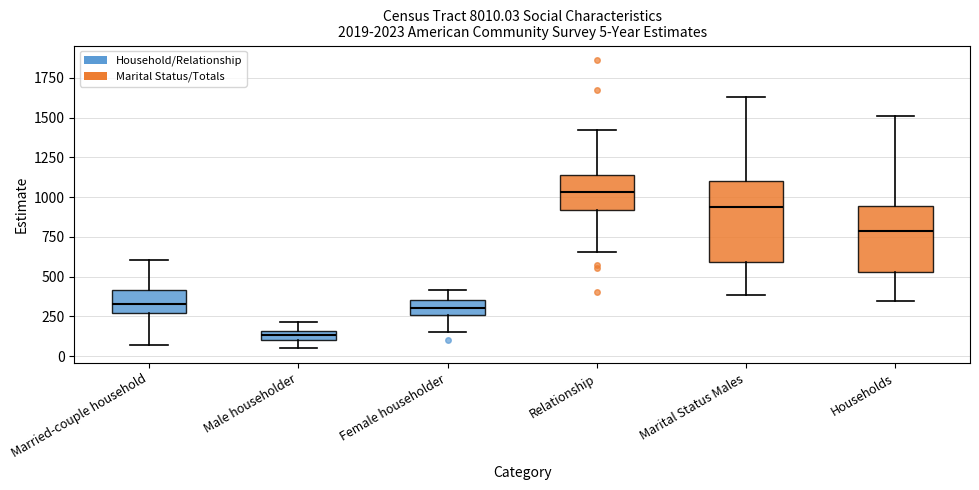

Comparing the boxes themselves (not the whiskers), which one is the tallest?

Marital Status Males